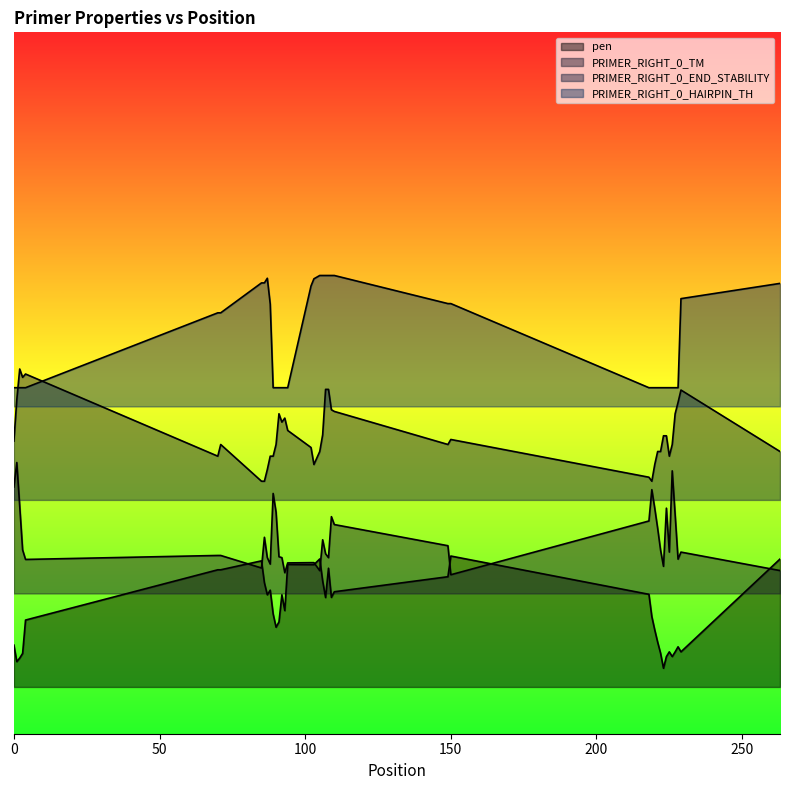

Which category has the highest value in the PRIMER_RIGHT_0_TM series?

1